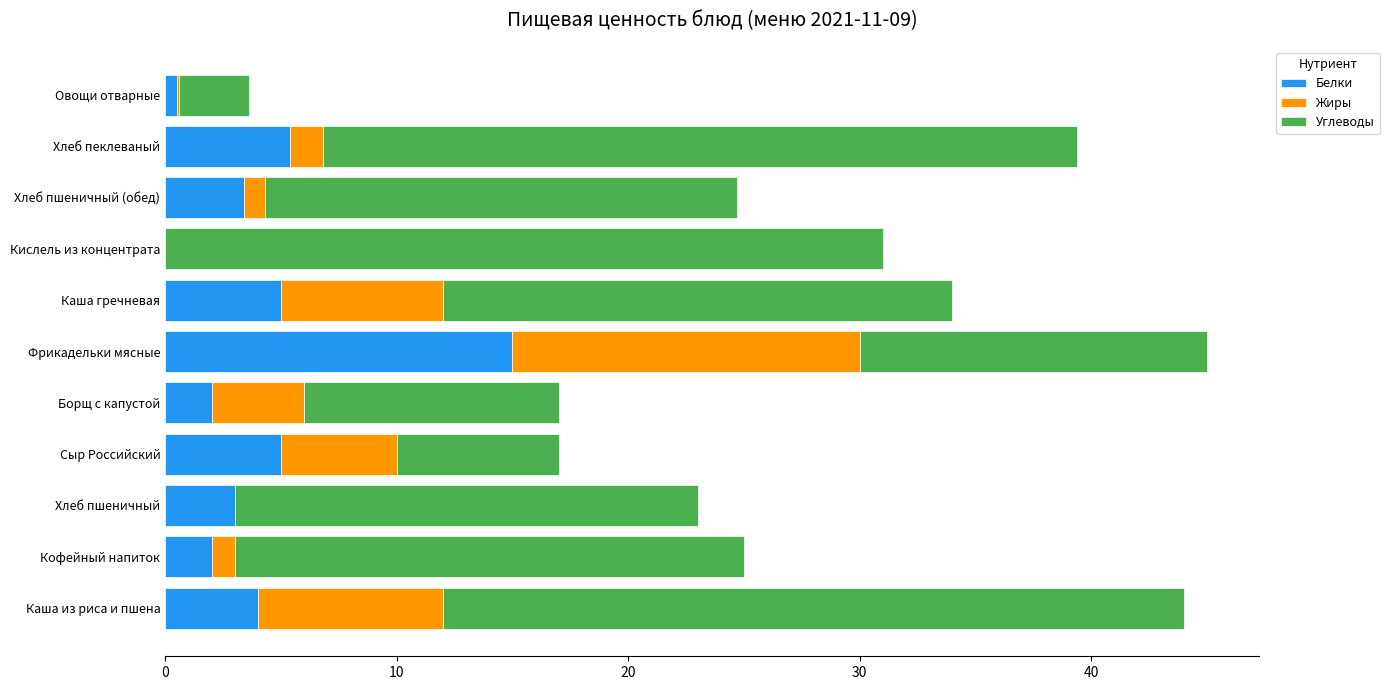

What is the highest value of the Белки series?

15.0